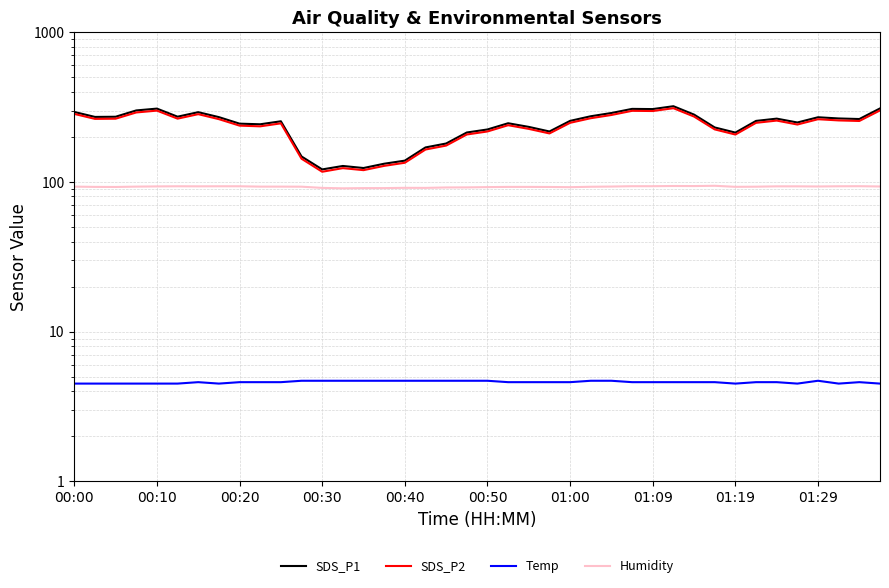

Which series has the largest range (max minus min)?

SDS_P1